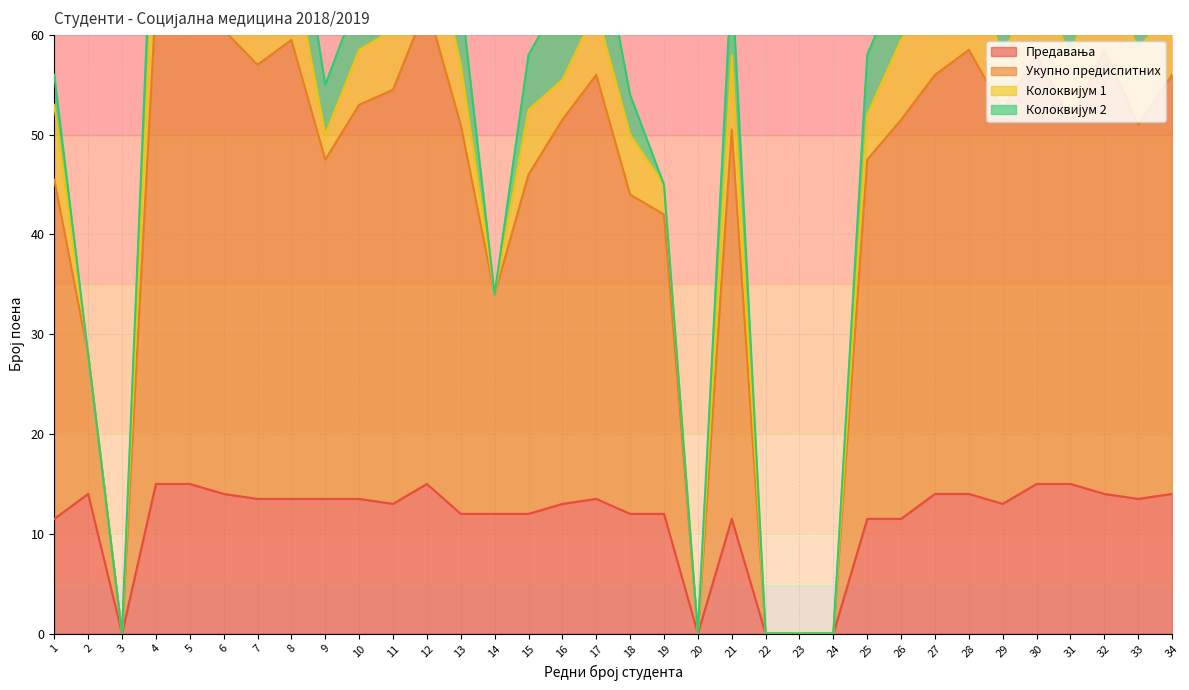

How many interior local valleys does the Предавања series have?

5